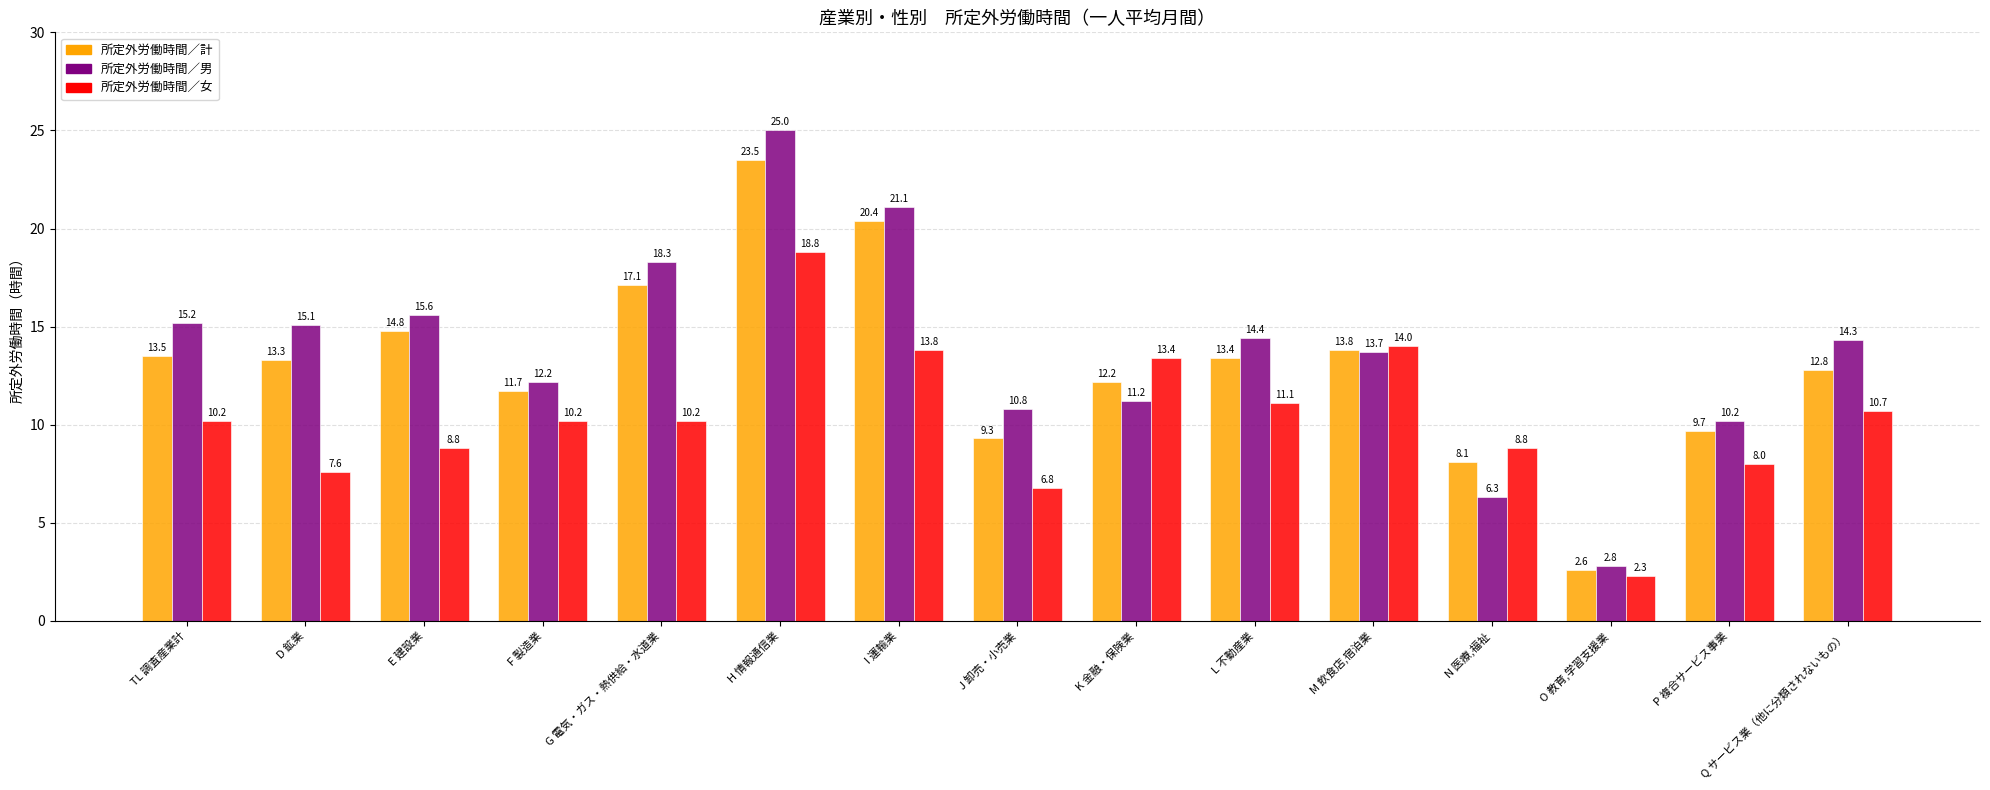

What is the difference between the second highest and second lowest values in the 所定外労働時間／計 series?

12.3